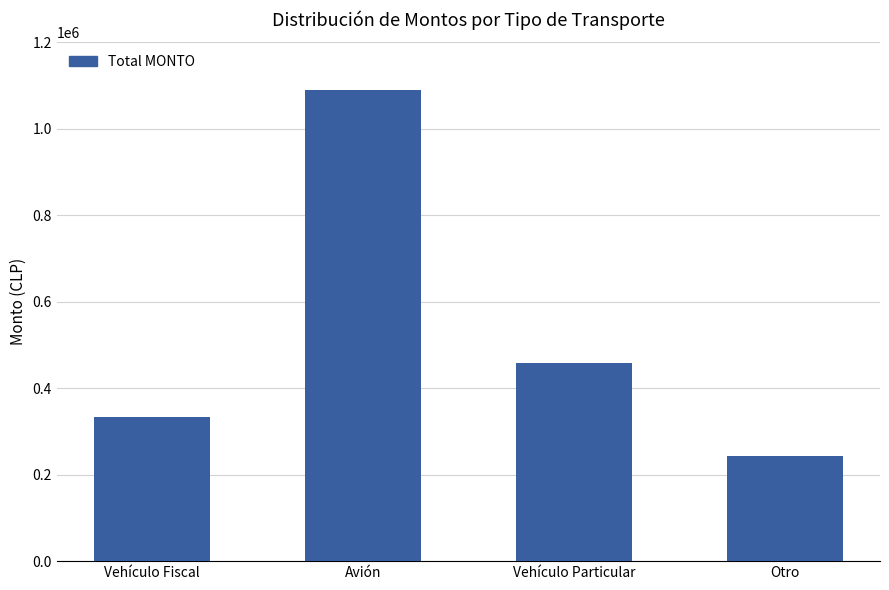

Are the bars horizontal?

No